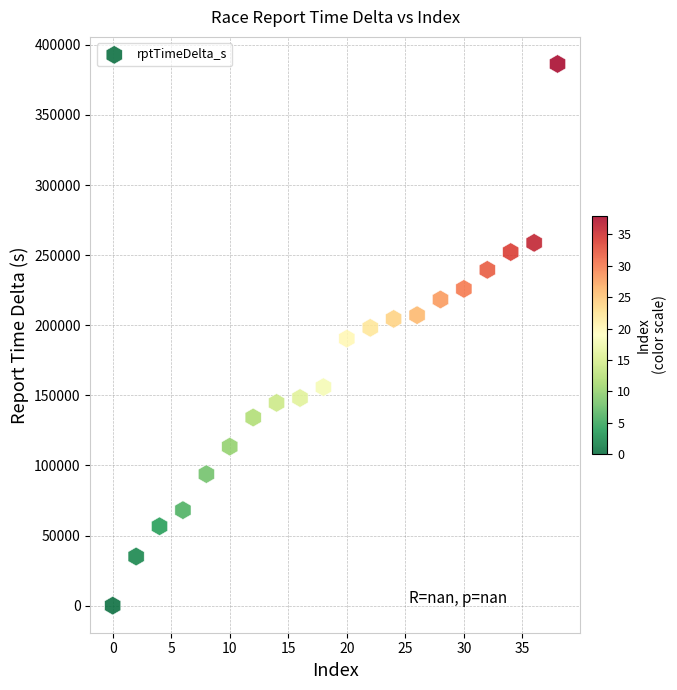

What is the range of Y values (max minus min)?

386382